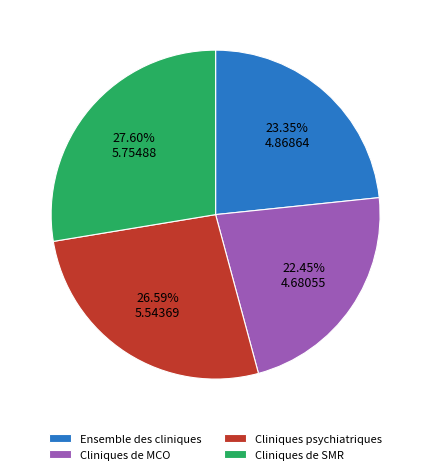

Is the sum of Cliniques psychiatriques and Cliniques de SMR greater than half?

Yes